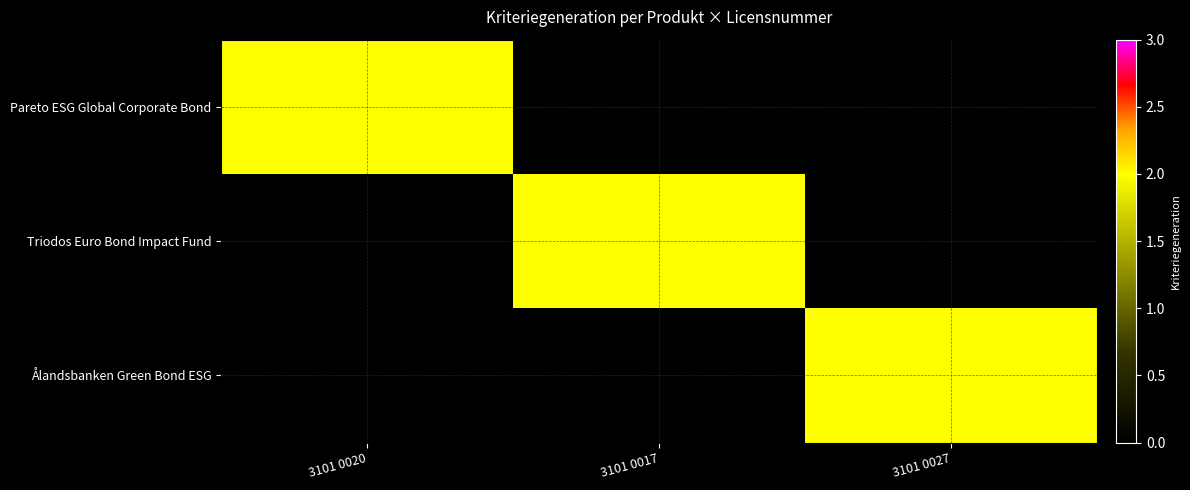

Between 3101 0020 and 3101 0017, which series saw the biggest shift?

Pareto ESG Global Corporate Bond